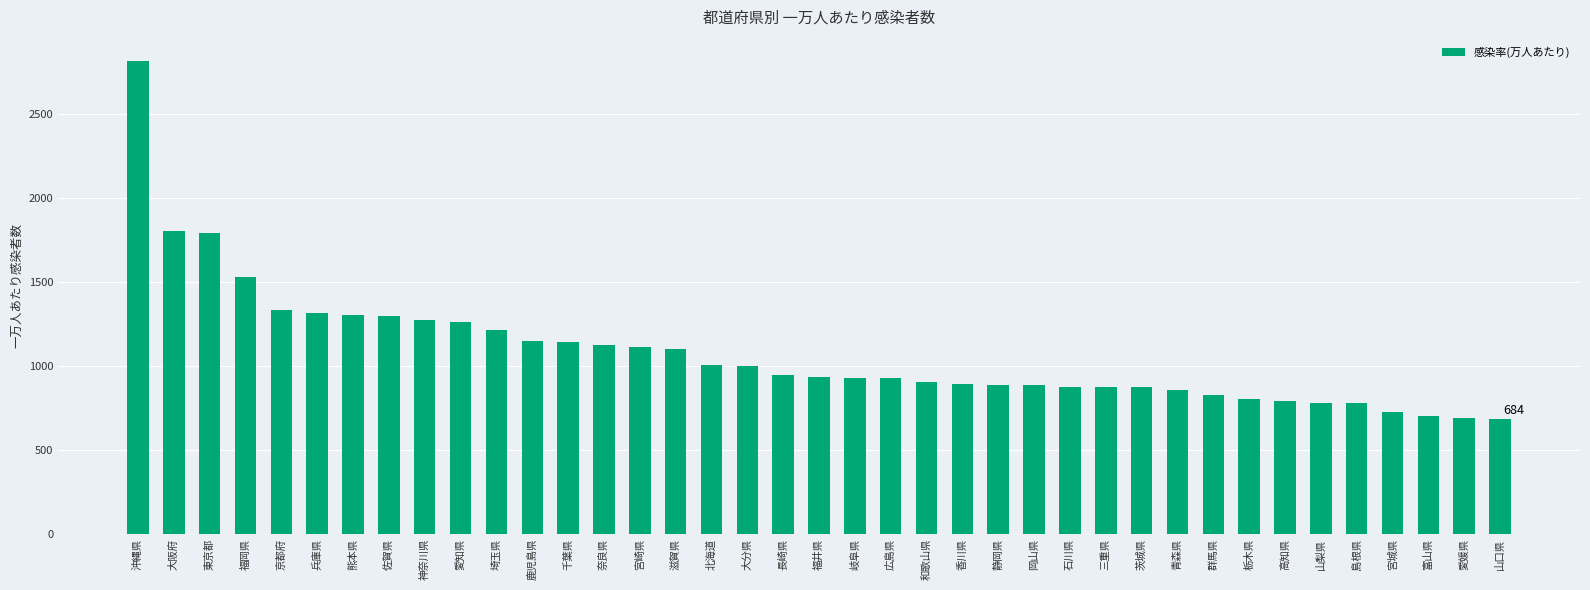

Are the bars grouped side by side (vs. stacked)?

No